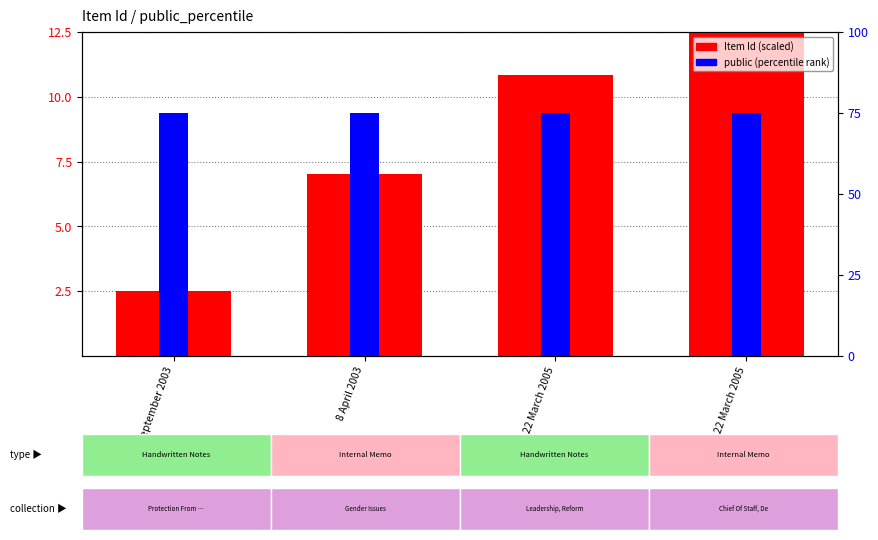

What is the spread (max minus min) of values at 30 September 2003?

72.5